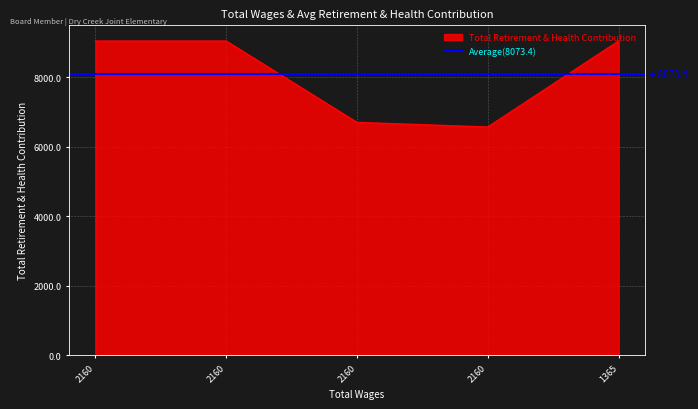

True or false: the data shows 9036 at 1365.0.

True